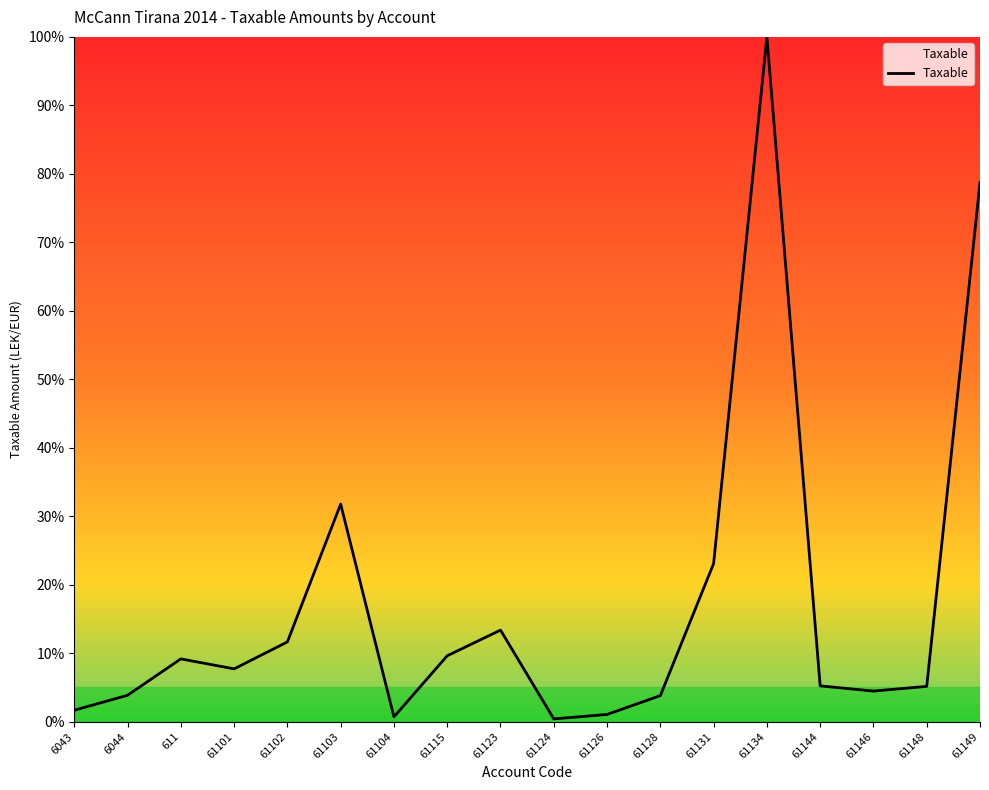

What position from the right is 61101?

15